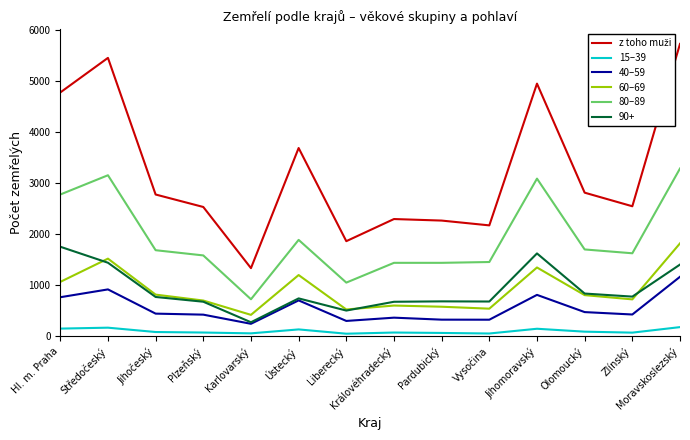

What is the maximum value shown in the chart?

5722